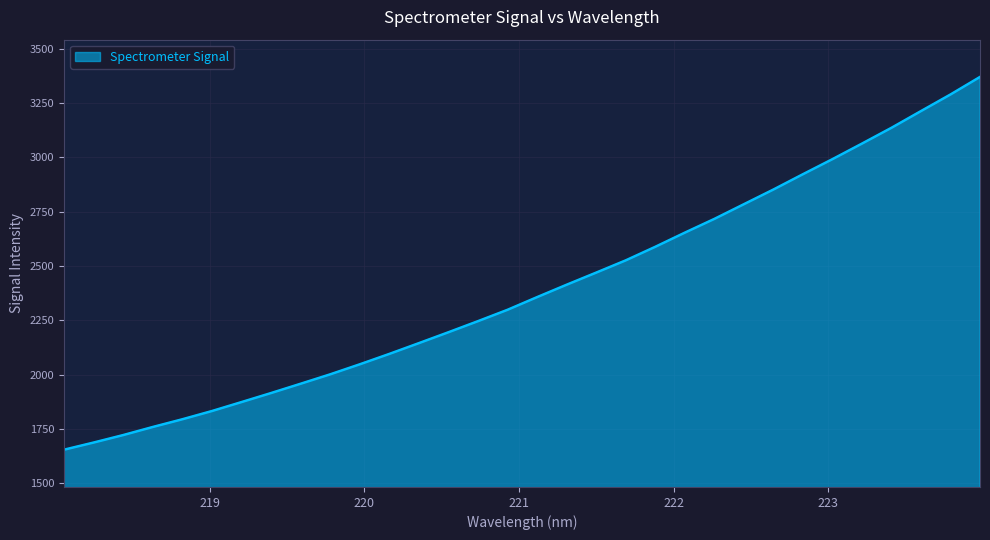

What is the maximum value shown in the chart?

3369.2